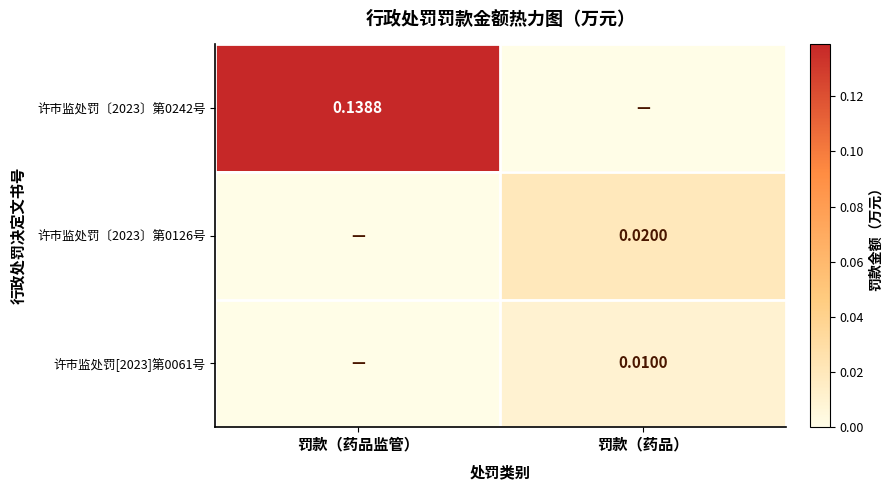

How many values in the 许市监处罚〔2023〕第0242号 series exceed 0?

1